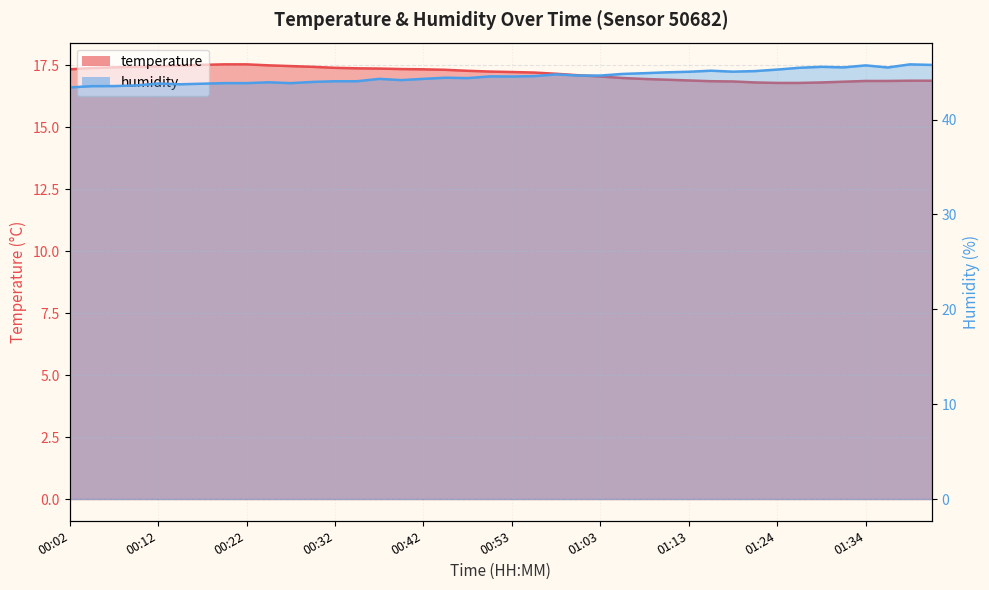

Which series has the widest spread of values?

humidity